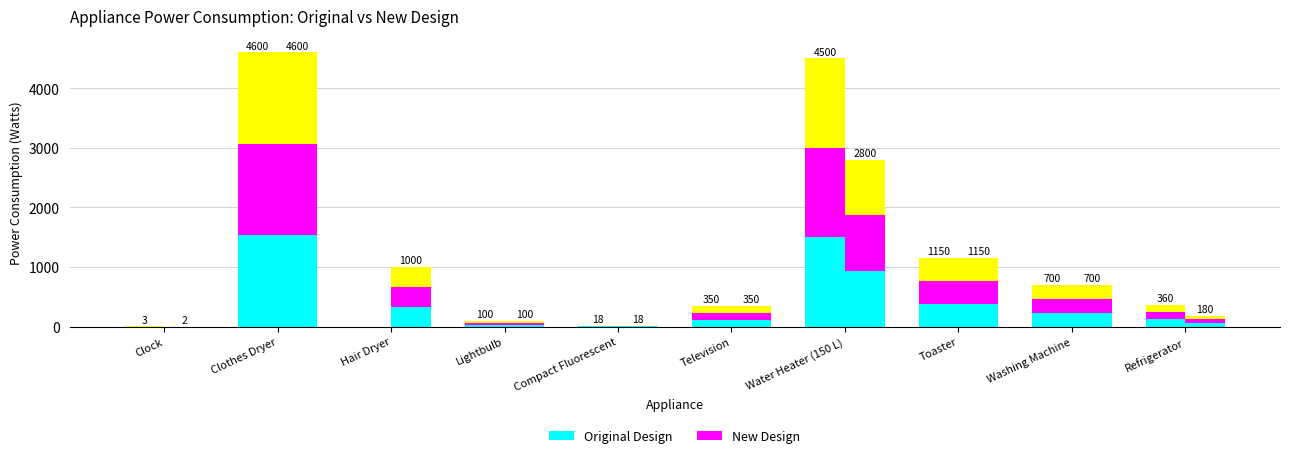

At which category does the chart reach its peak across all series?

Clothes Dryer